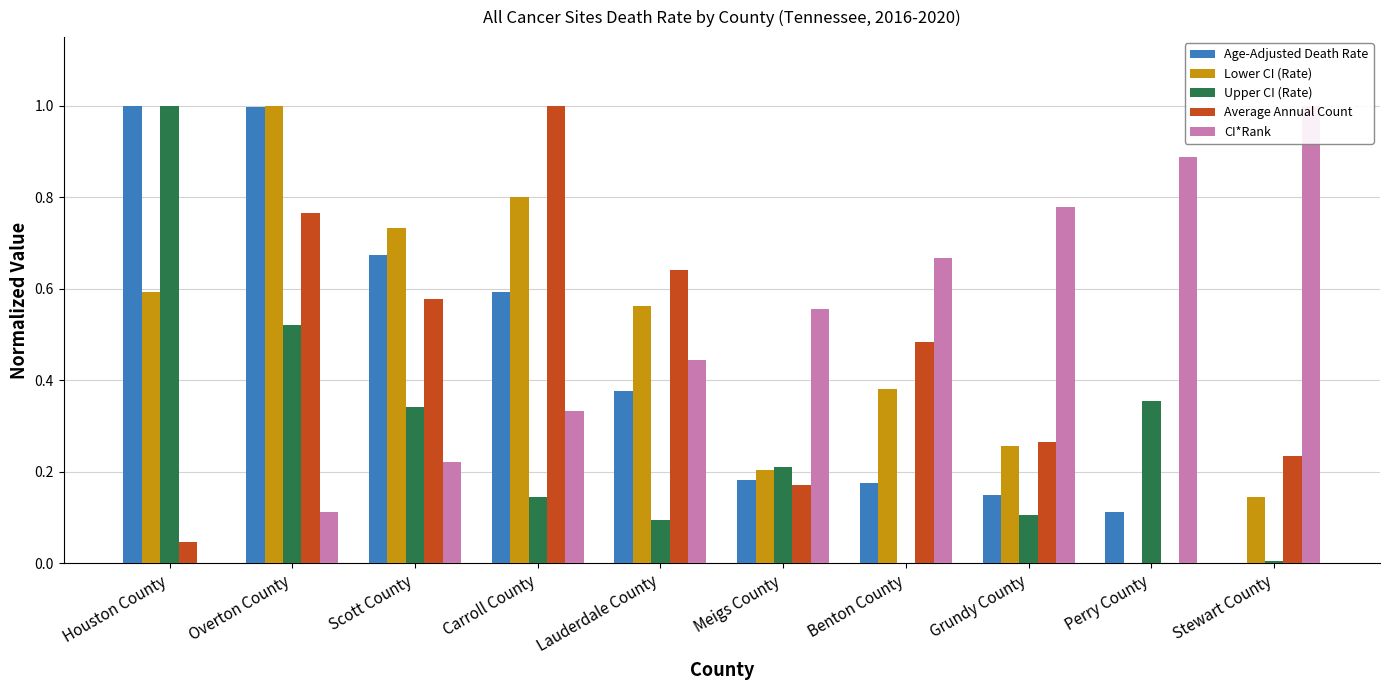

Does the chart contain any negative values?

No